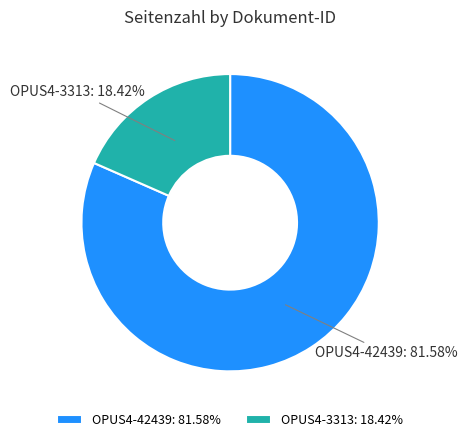

To the nearest percent, what is the combined percentage of OPUS4-42439 and OPUS4-3313?

100%